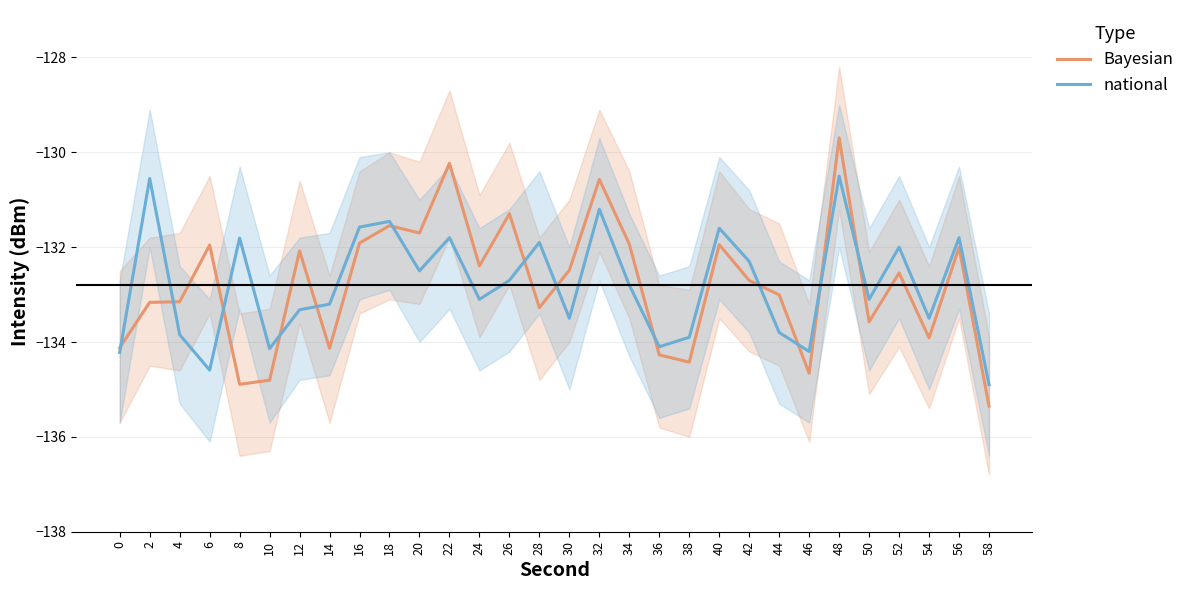

Where is Bayesian nearest to the value -132?

56